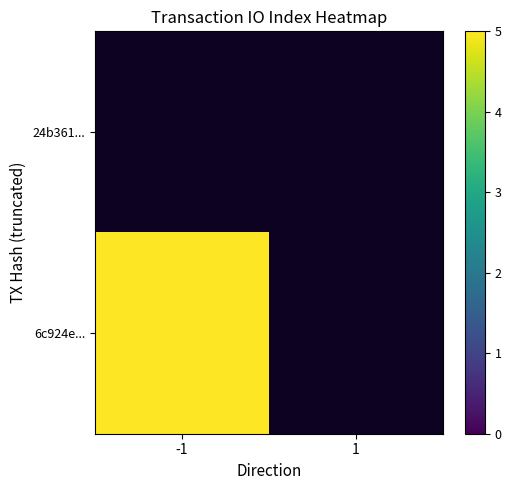

Which category has the highest value across all series?

-1